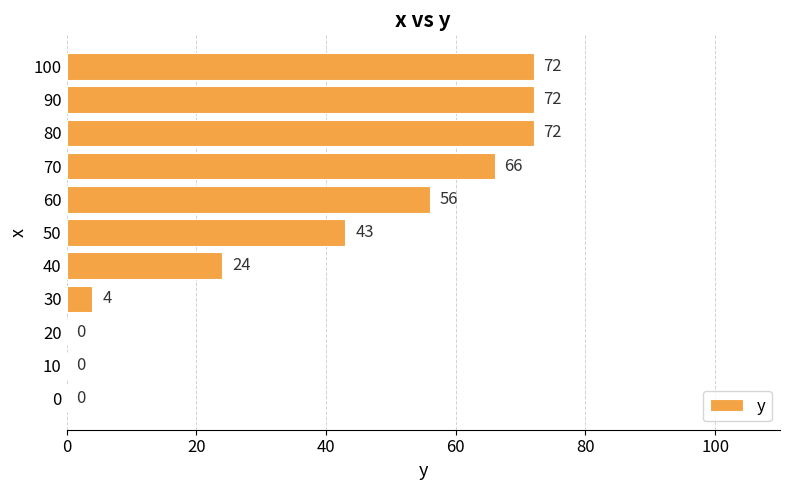

What is the sum of all values?

409